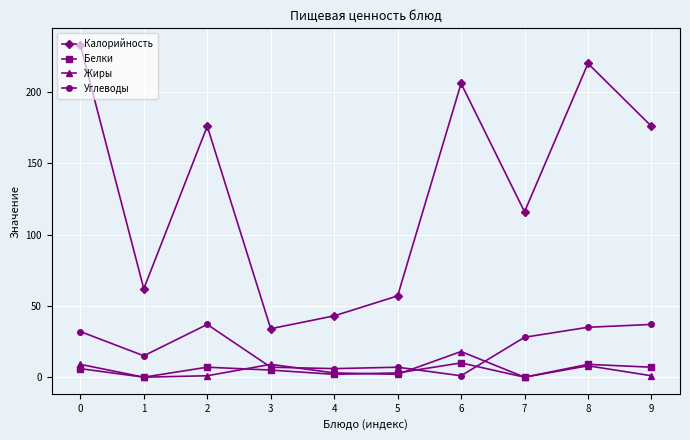

What is the sum of all Жиры values?

51